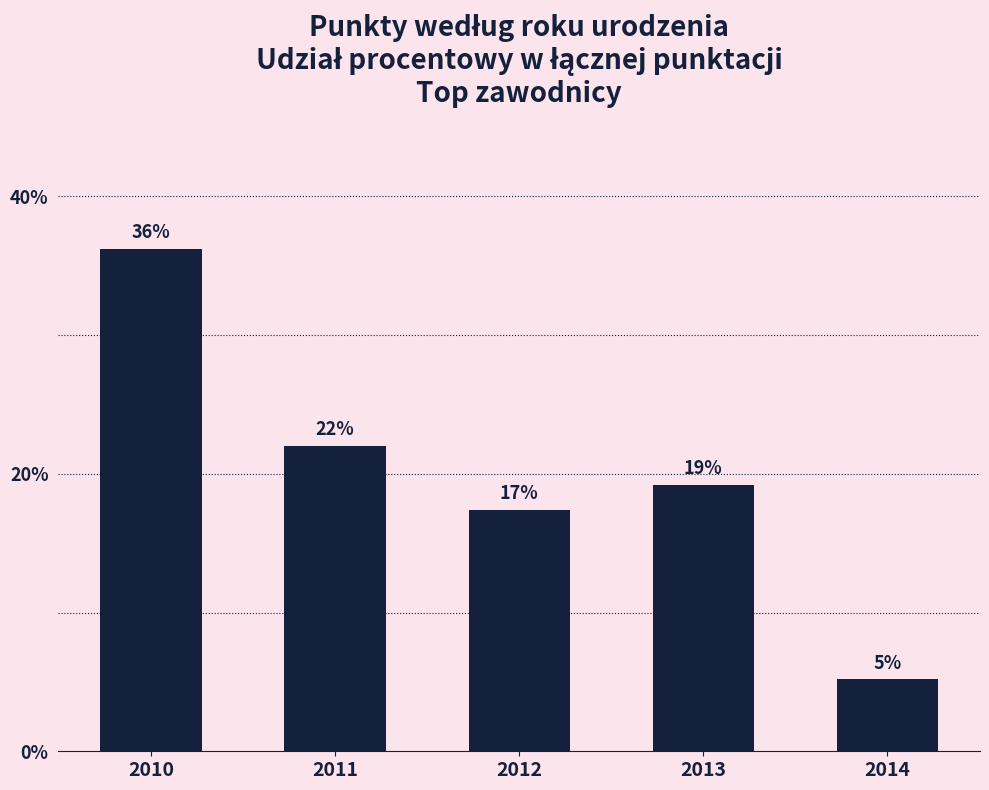

What value does the data have at 2010?

36.2